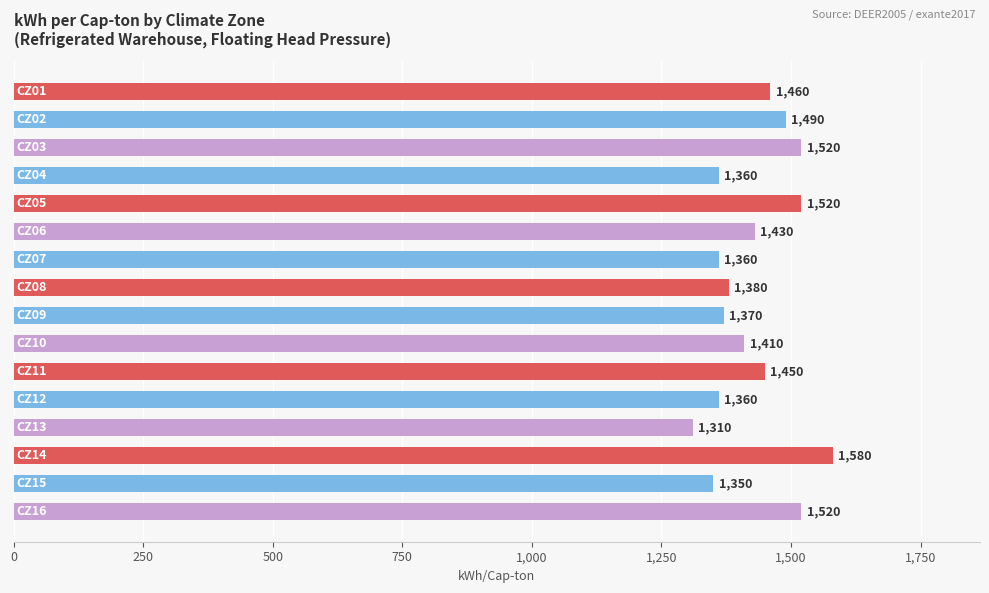

What is the minimum value shown in the chart?

1310